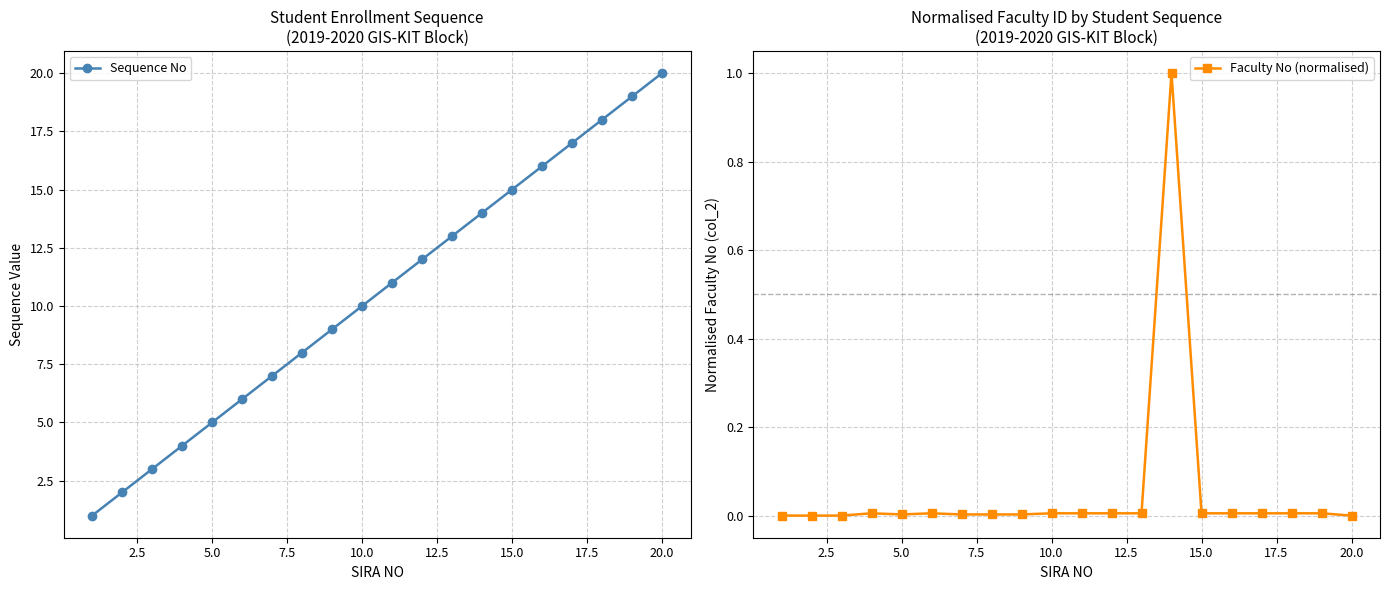

What is the maximum value for Faculty No (normalised)?

1.0